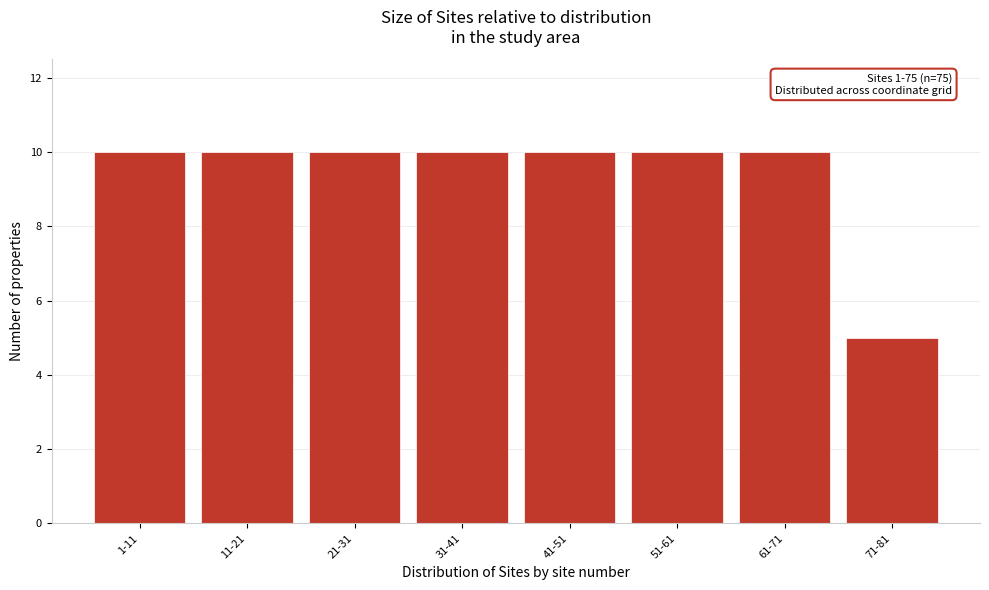

Reading right to left, list all the values displayed in this chart.

71-81=5	61-71=10	51-61=10	41-51=10	31-41=10	21-31=10	11-21=10	1-11=10